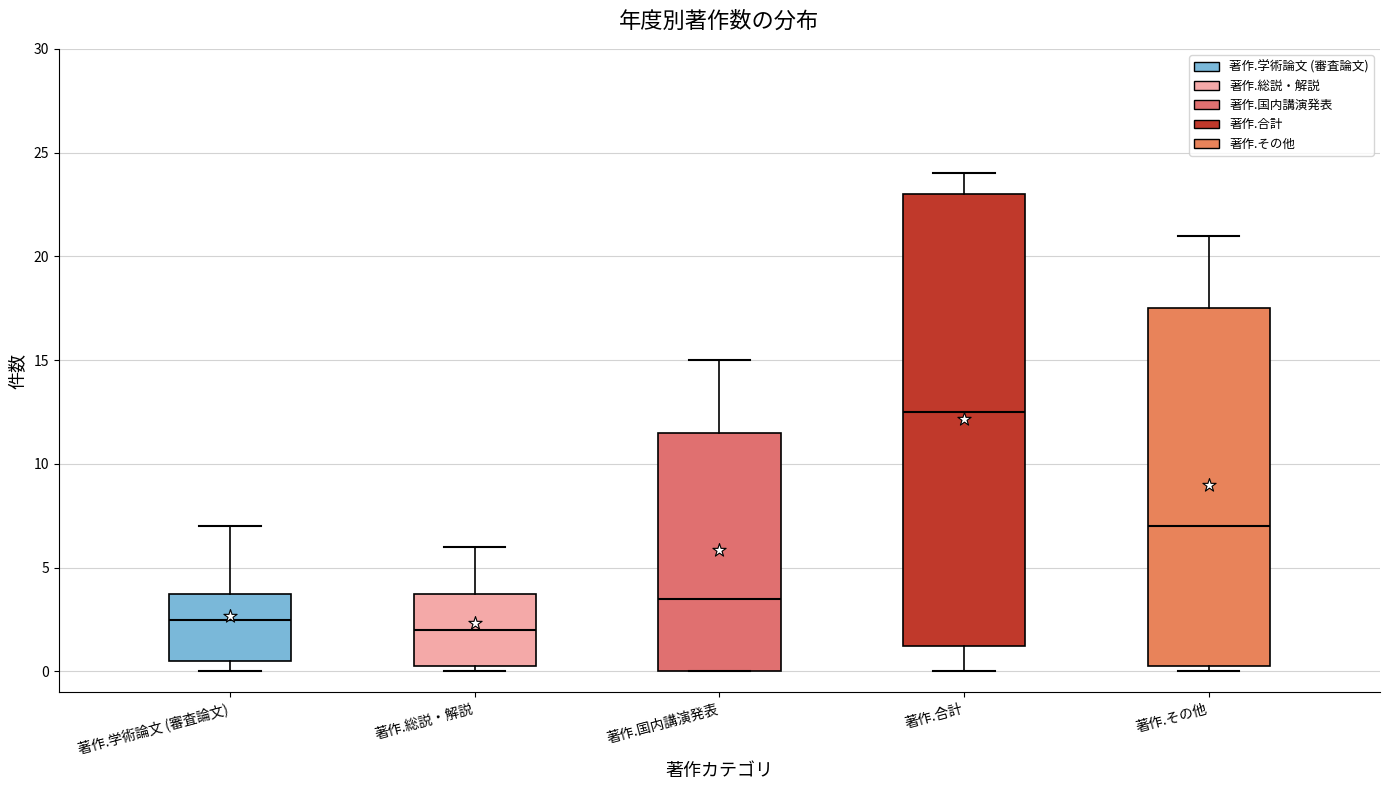

Reading left to right, transcribe this box plot: for each box, give where its median line is, the range the box spans, and where its two whiskers end, as read against the y-axis. The values are not printed on the chart, so give them approximately, as read against the axis.

著作.学術論文 (審査論文): median 2.5, box 0.5 to 4.0, whiskers 0.0 to 7.0
著作.総説・解説: median 2.0, box 0.5 to 4.0, whiskers 0.0 to 6.0
著作.国内講演発表: median 3.5, box 0.0 to 11.5, whiskers 0.0 to 15.0
著作.合計: median 12.5, box 1.5 to 23.0, whiskers 0.0 to 24.0
著作.その他: median 7.0, box 0.5 to 17.5, whiskers 0.0 to 21.0